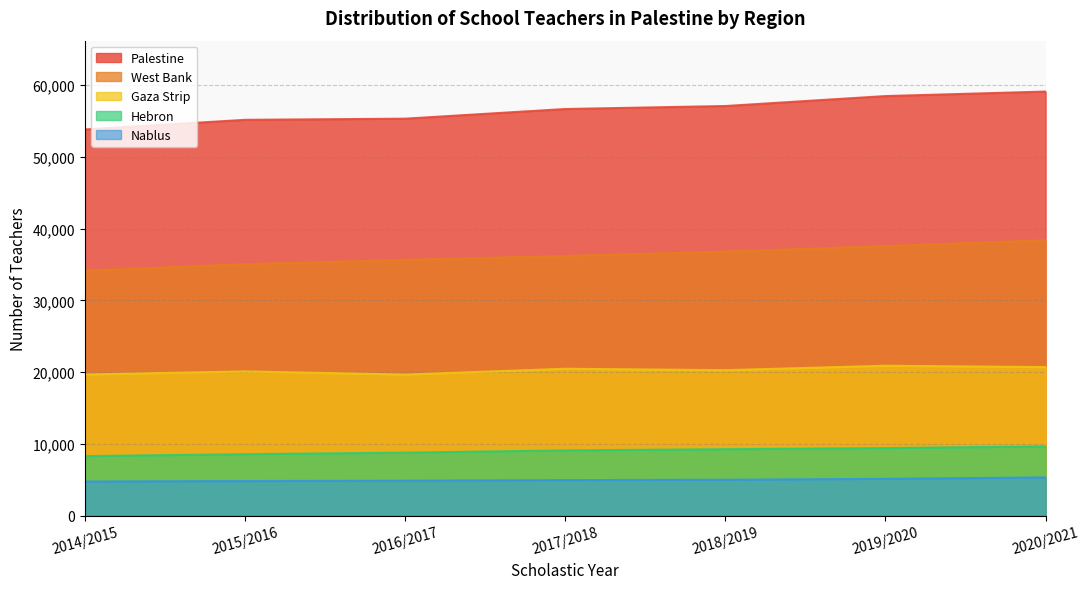

What is the sum of all Hebron values?

63117